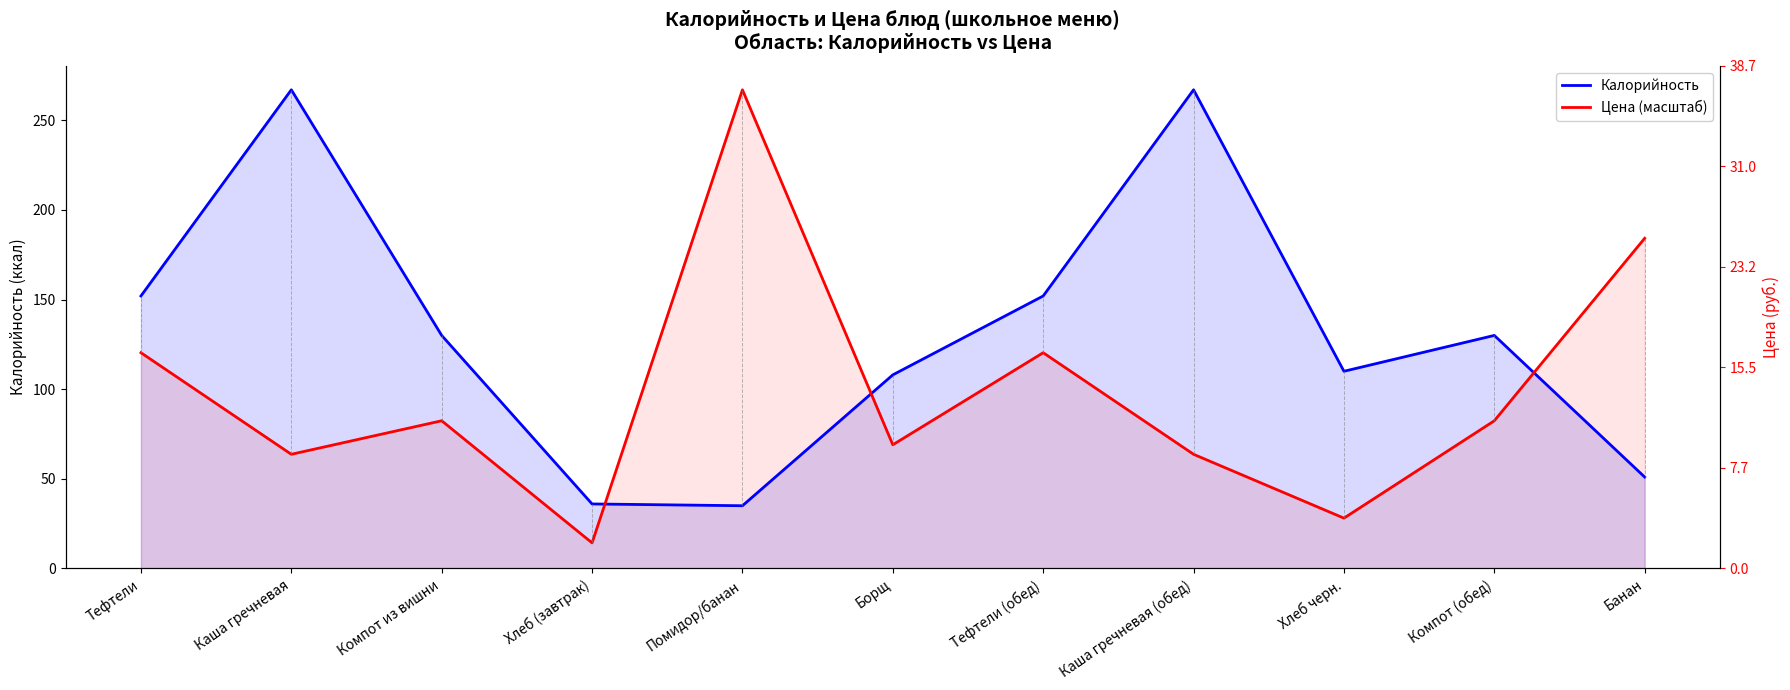

Which series has the widest spread of values?

Цена (масштаб)